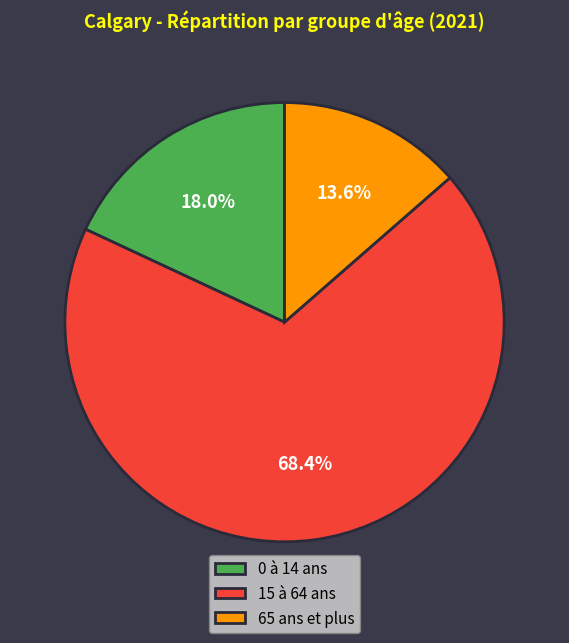

Approximately how many times larger is the value at 65 ans et plus compared to 15 à 64 ans?

0.2